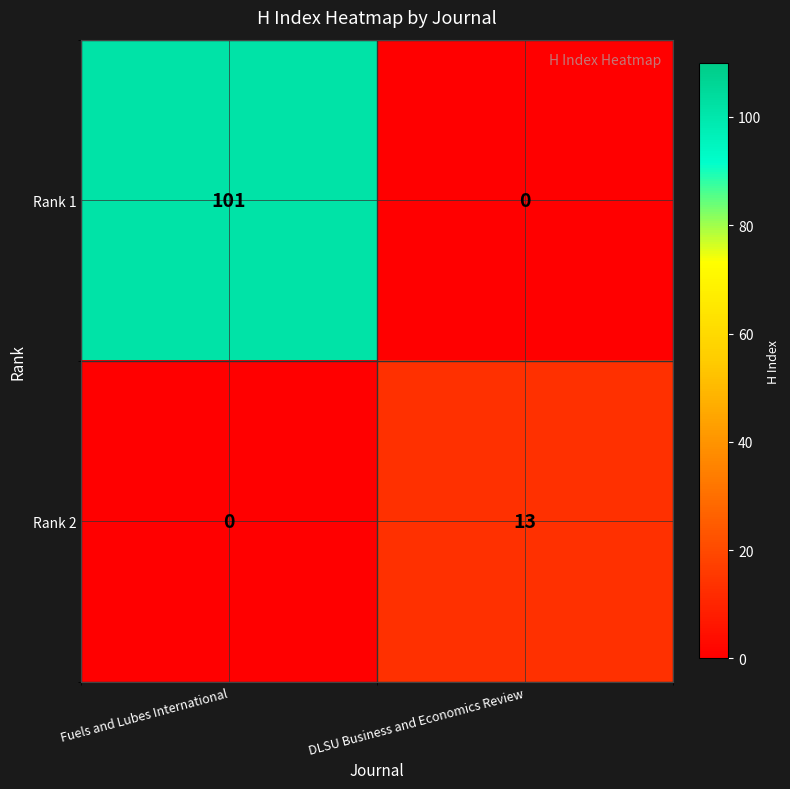

What is the sum of all Rank 2 values?

13